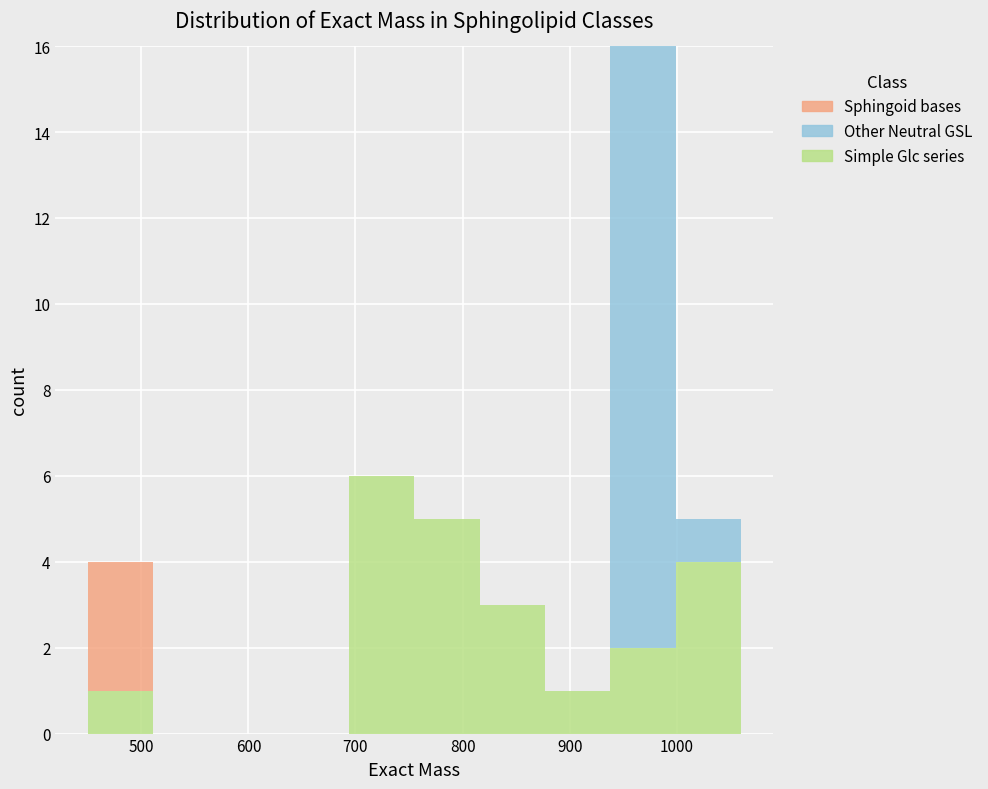

What is the total height of the stacked bar covering 760 to 820 on the x-axis? Neither the bar edges nor the heights are printed on the chart, so give them approximately, as read against the axes.

5